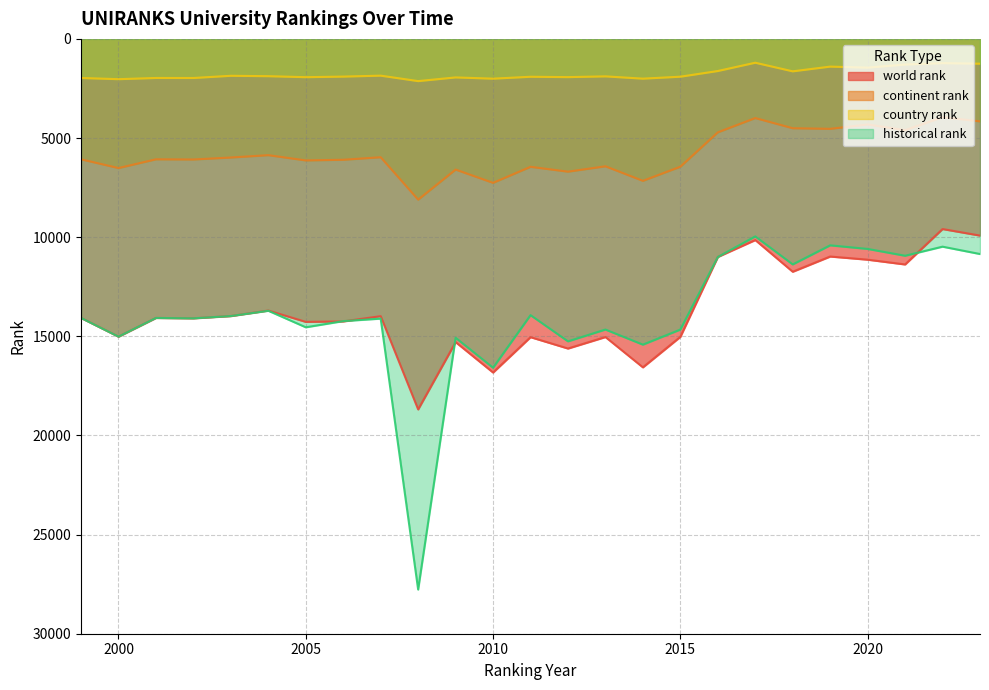

True or false: country rank has a value of 2938 at 2014.

False